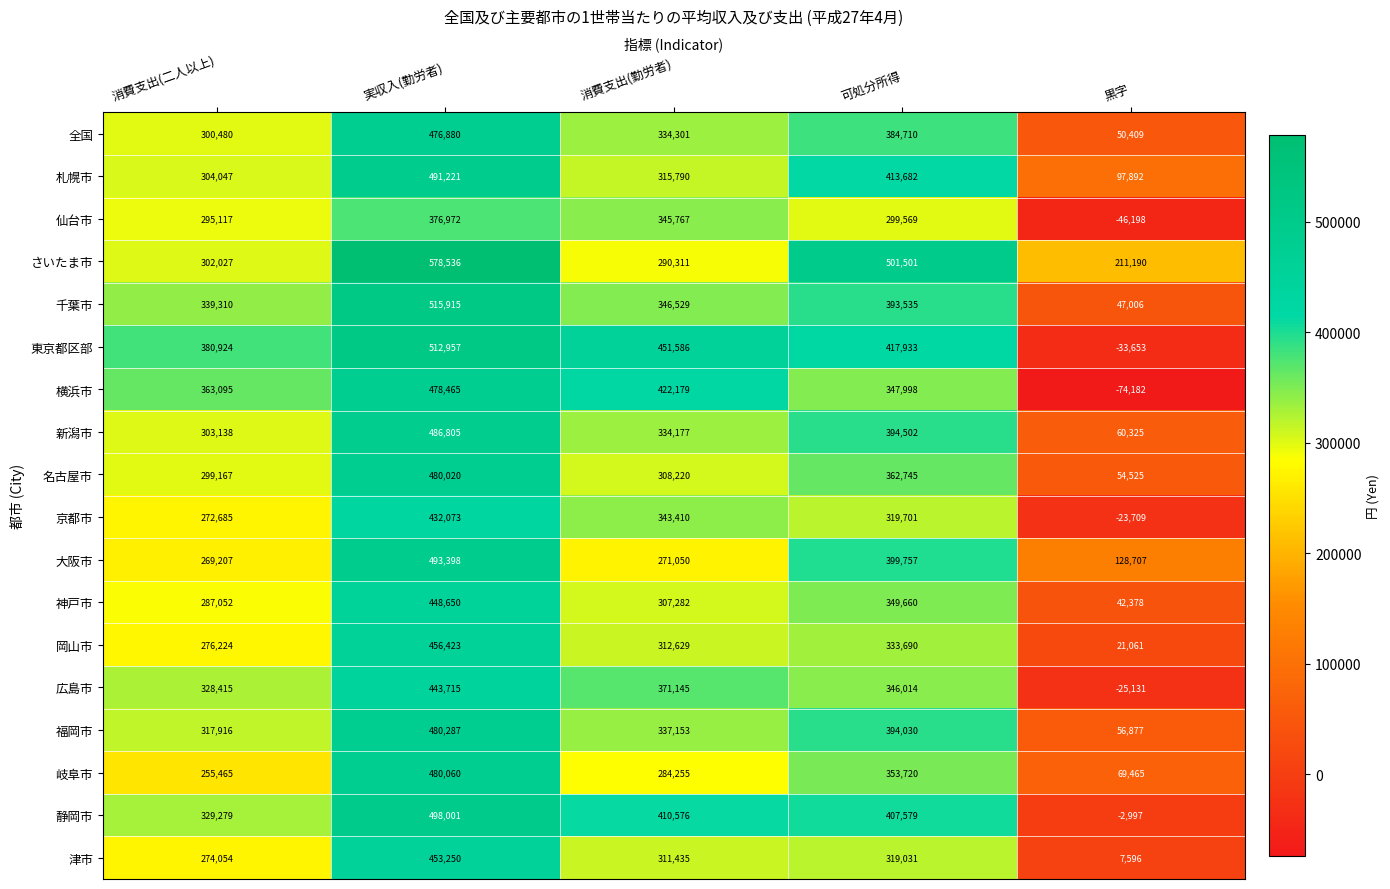

The value of 全国 at 黒字 is 50409. True or false?

True